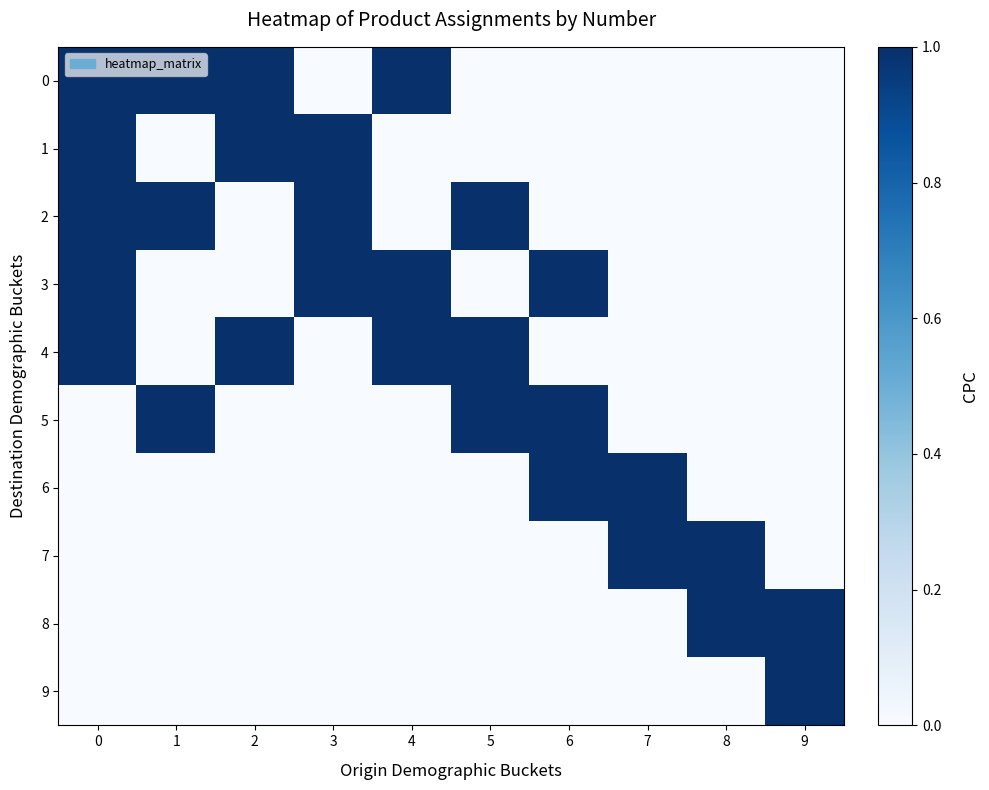

What is the total value across all series at 3?

3